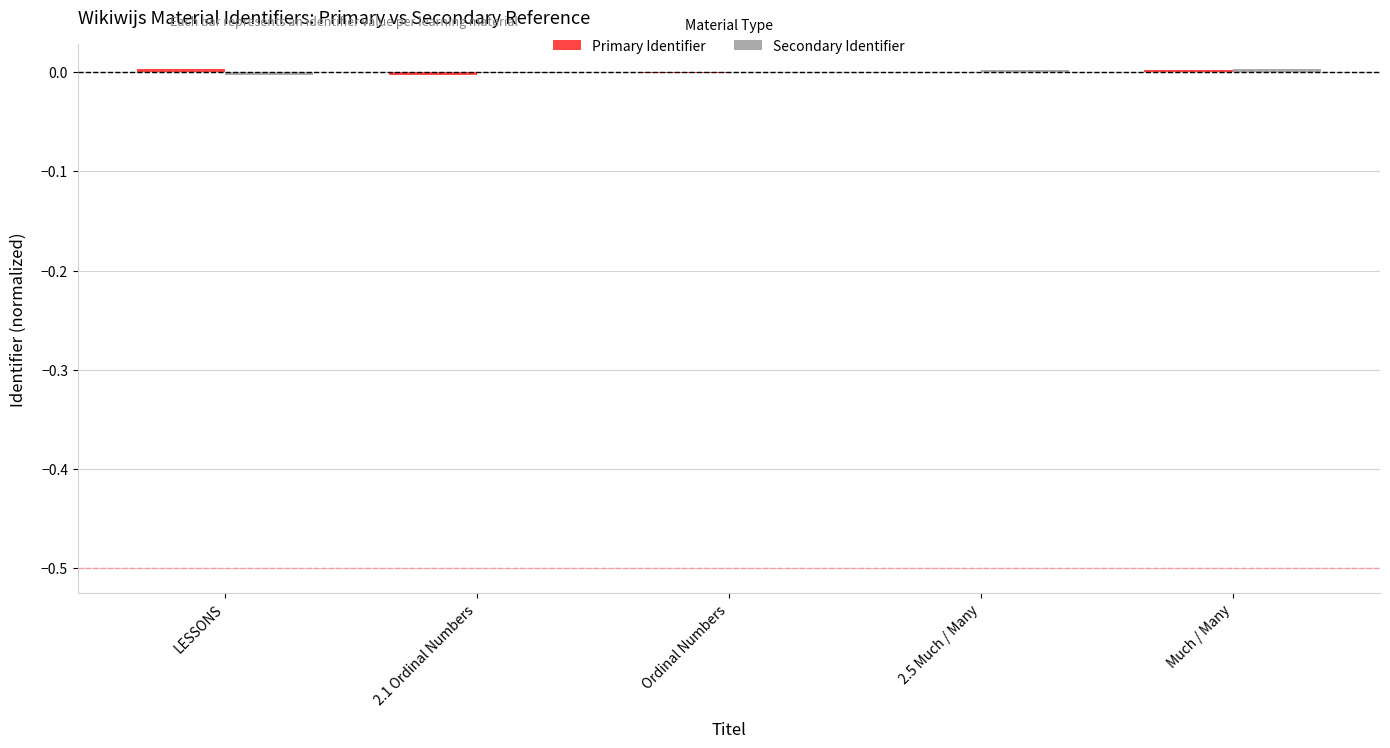

Which series changed the most between 2.1 Ordinal Numbers and 2.5 Much / Many?

Primary Identifier